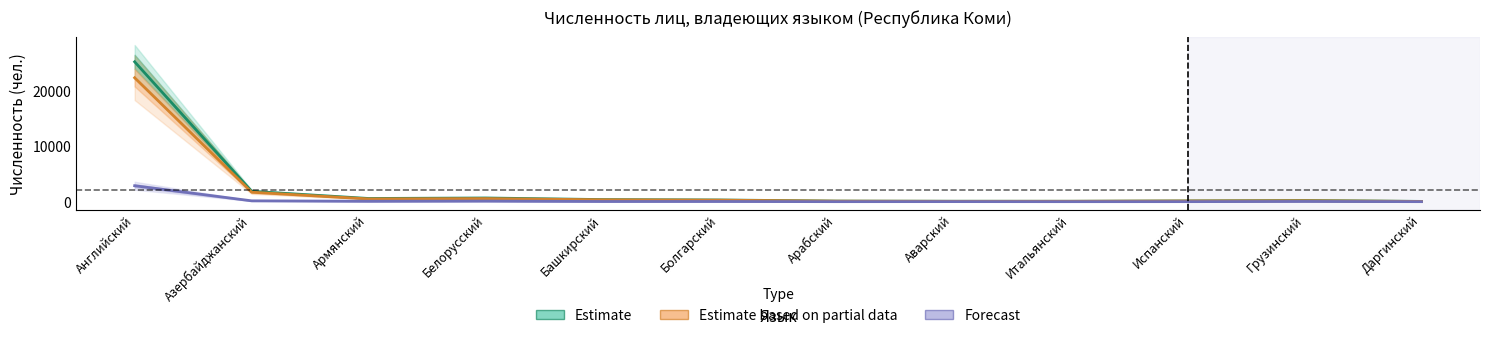

Which series changed the most between Английский and Армянский?

Estimate